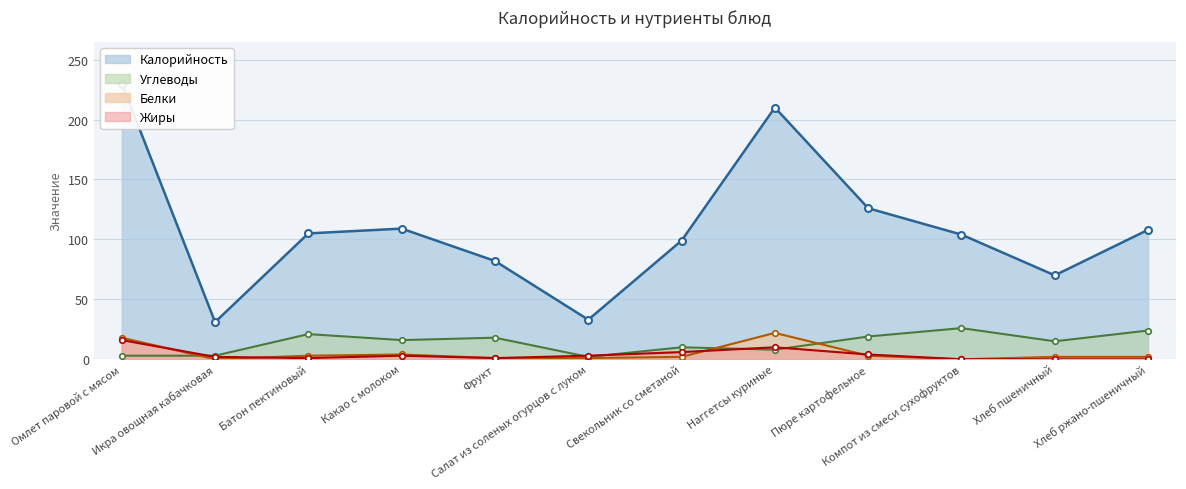

True or false: Жиры and Калорийность cross at least once.

False